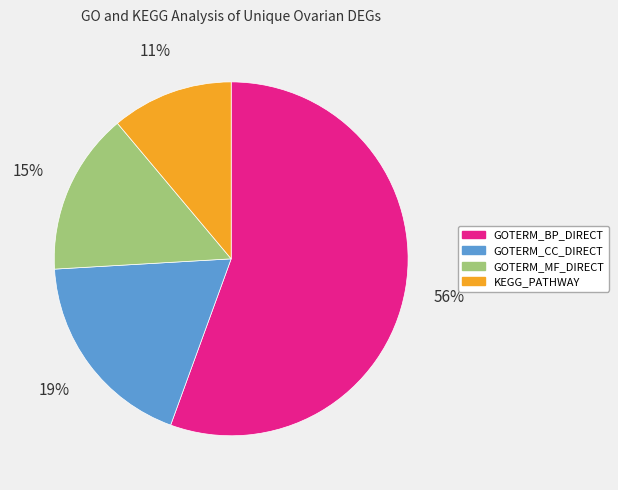

Which category has the biggest portion of the pie?

GOTERM_BP_DIRECT